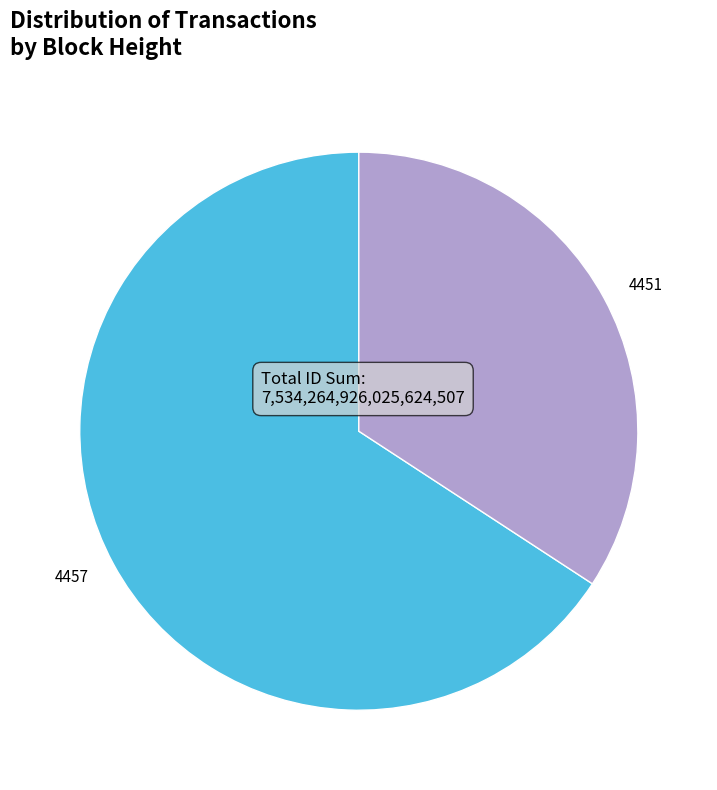

Approximately how many times larger is the value at 4451 compared to 4457?

0.5